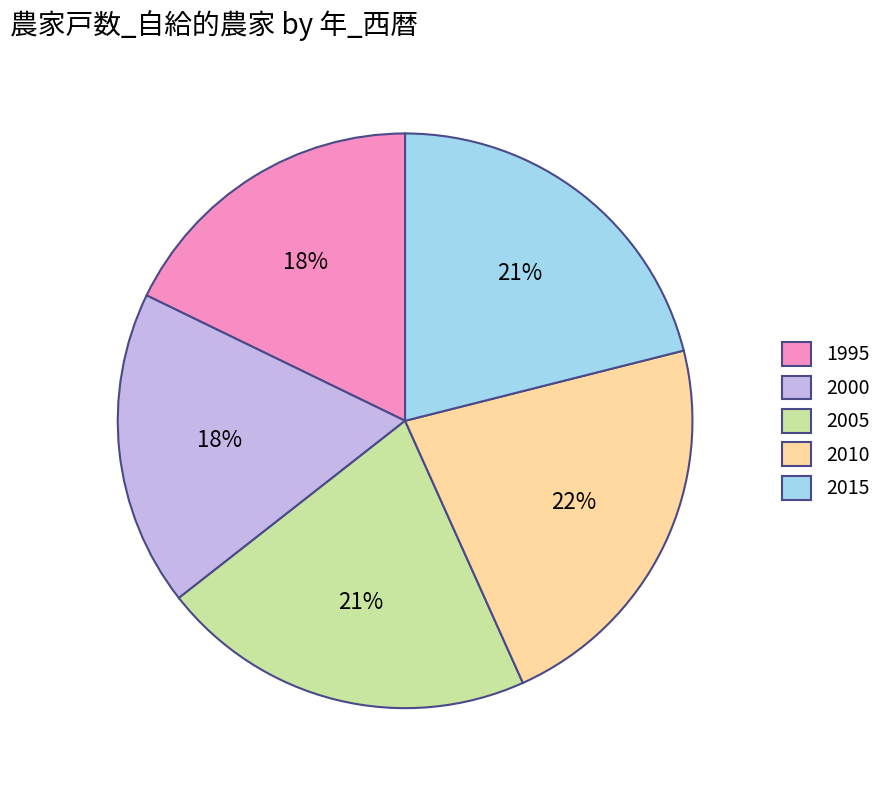

What is the largest slice in the pie chart?

2010